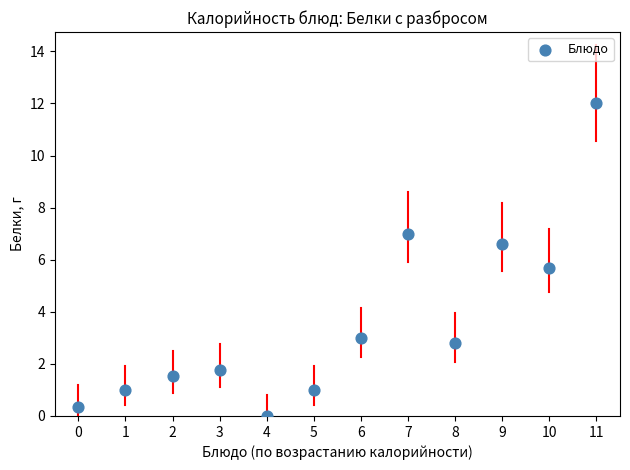

What Y value in the scatter plot is closest to 6?

5.7